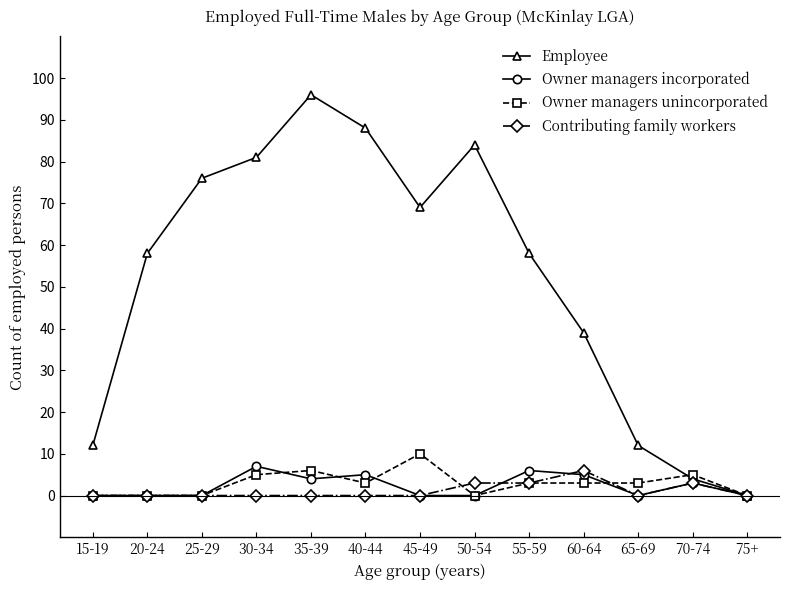

Is it true that Employee equals 39 at 60-64?

True